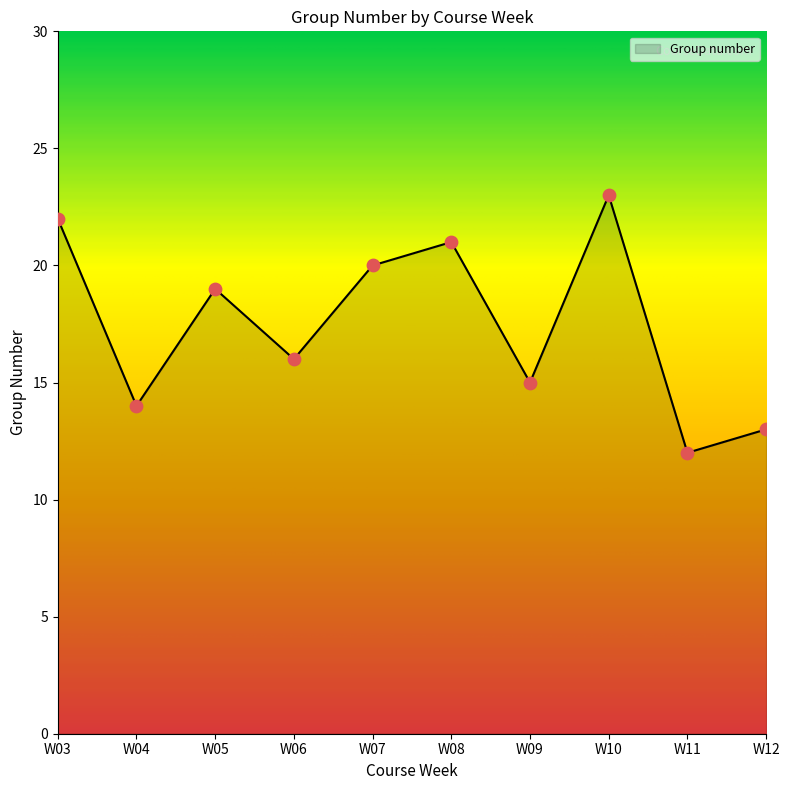

What is the ratio of the value at W03 to the value at W08?

1.0